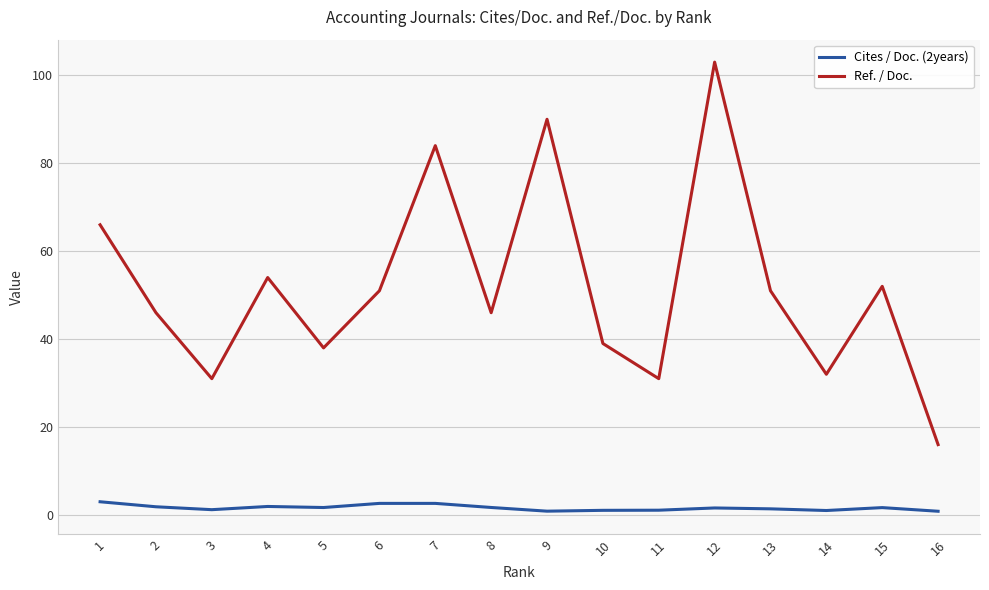

Where is Ref. / Doc. nearest to the value 59?

4